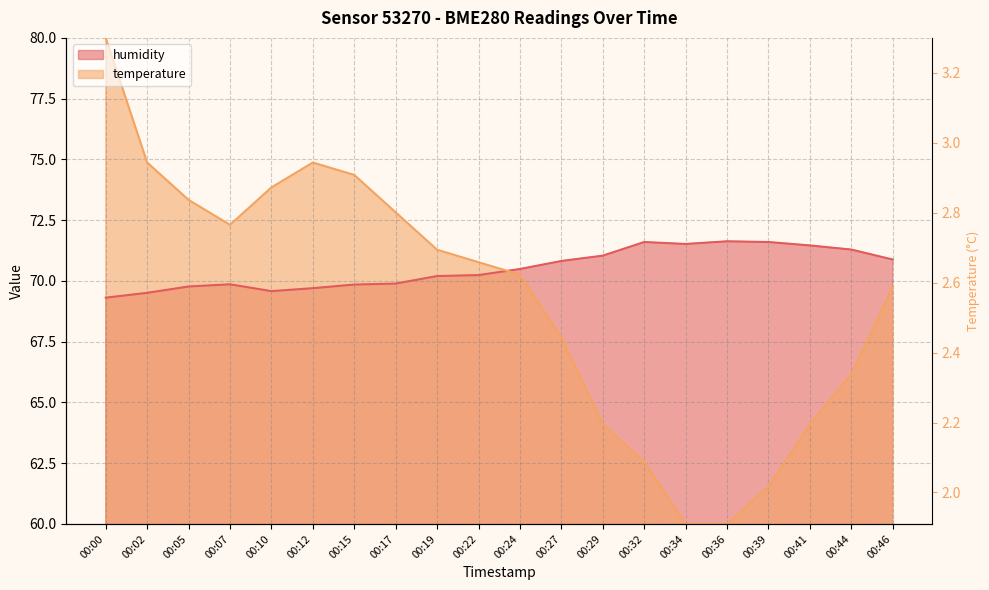

List the series in order of their peak value, lowest first.

humidity, temperature